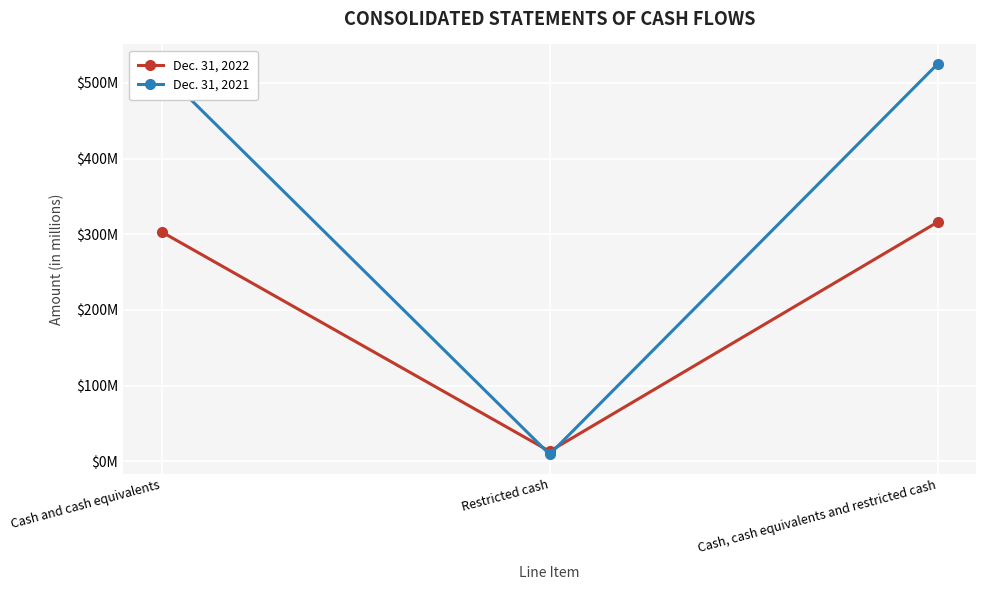

What is the value of the Dec. 31, 2022 point at the 1st from the left?

303